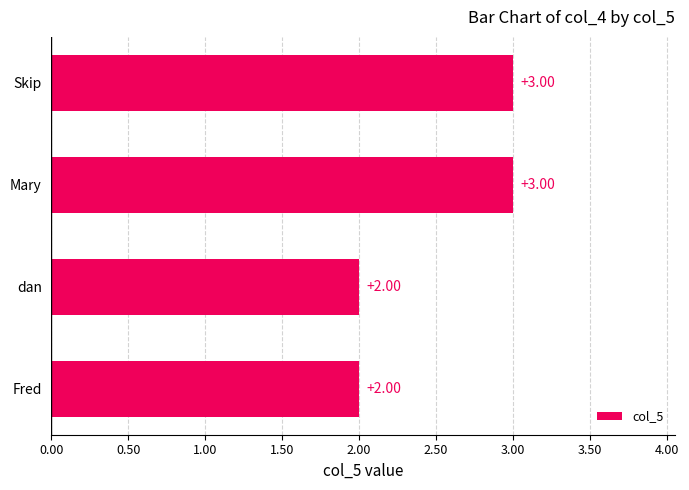

How many values are below 3?

2